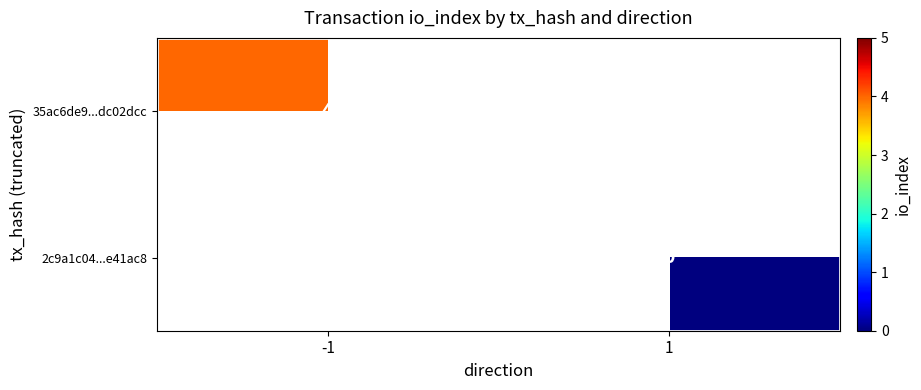

The value of 35ac6de9...dc02dcc at -1 is 6. True or false?

False